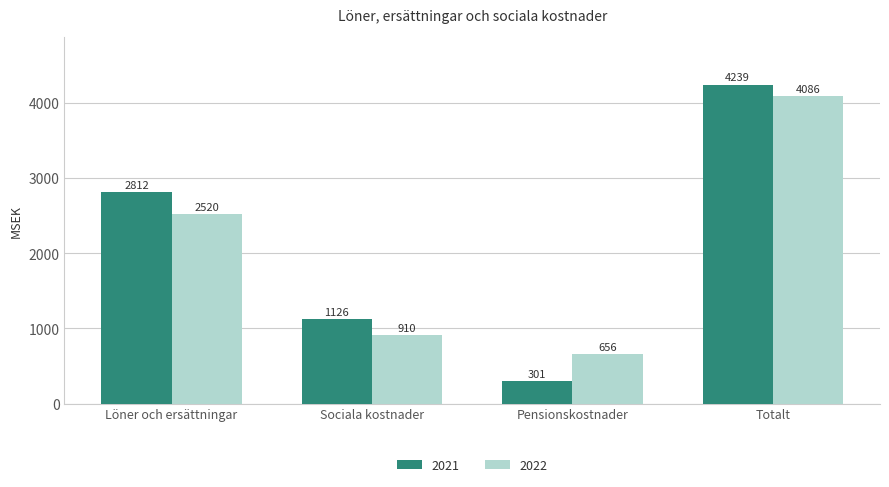

How many distinct data groups are displayed?

2